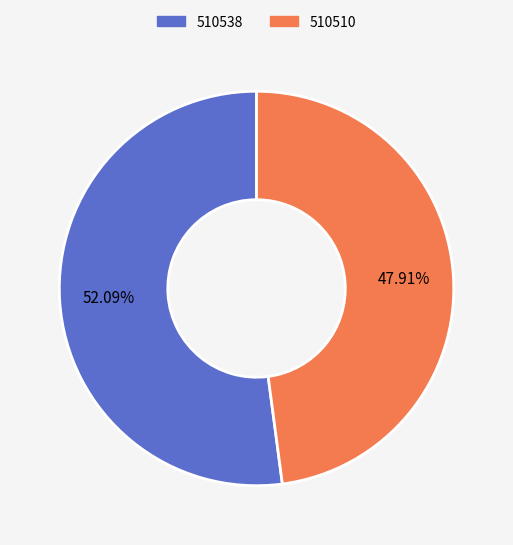

Is it true that 510538 is 52% of the pie?

True